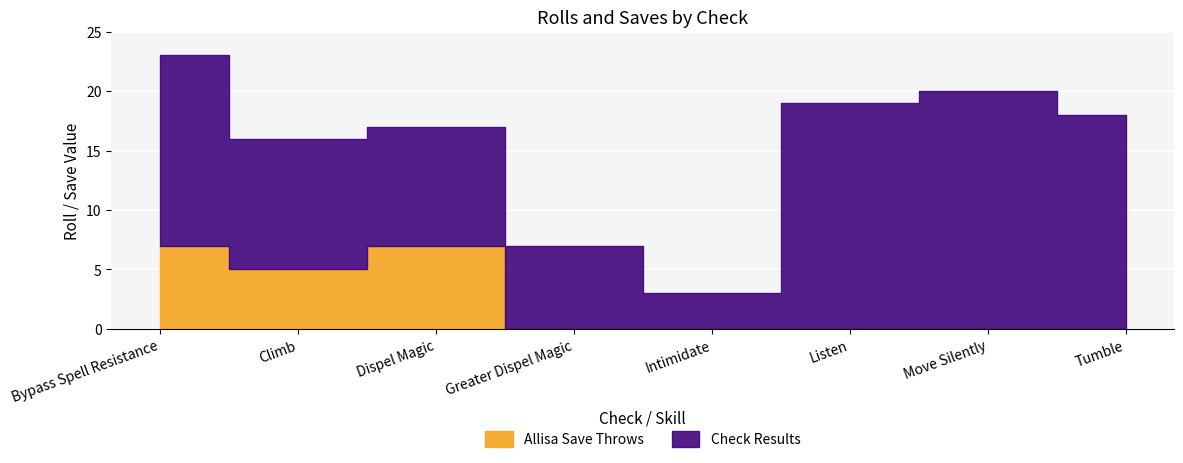

In Save / Result, how many points are higher than both neighbors (excluding endpoints)?

1